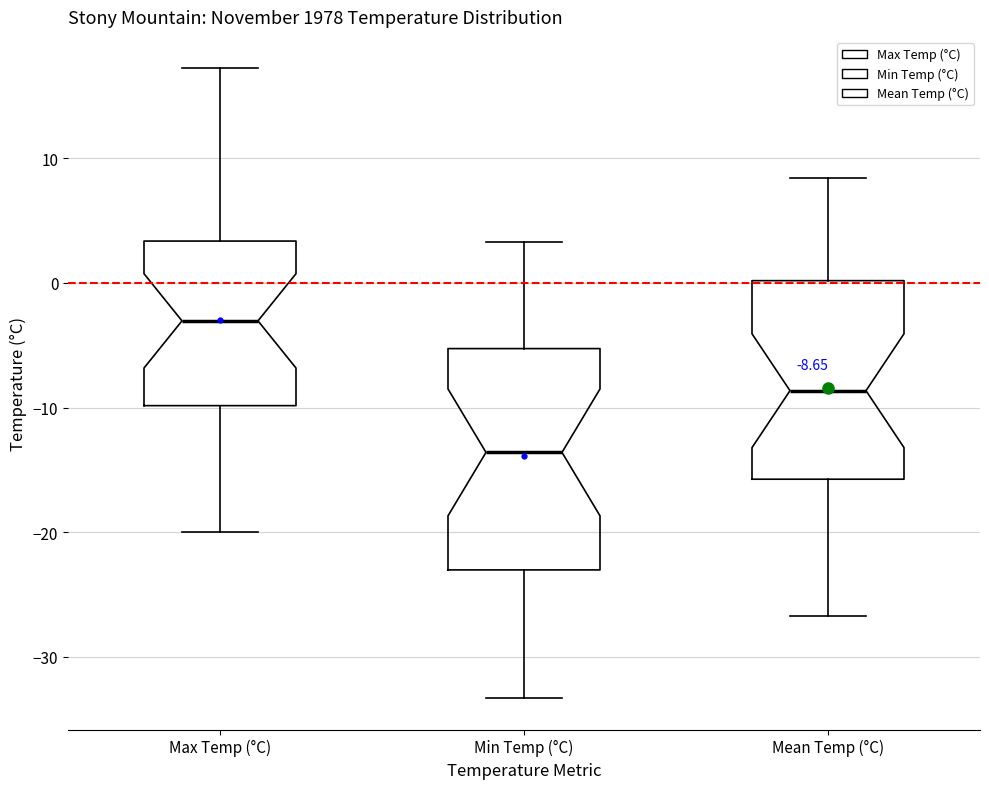

Which box's median line is the highest?

Max Temp (°C)